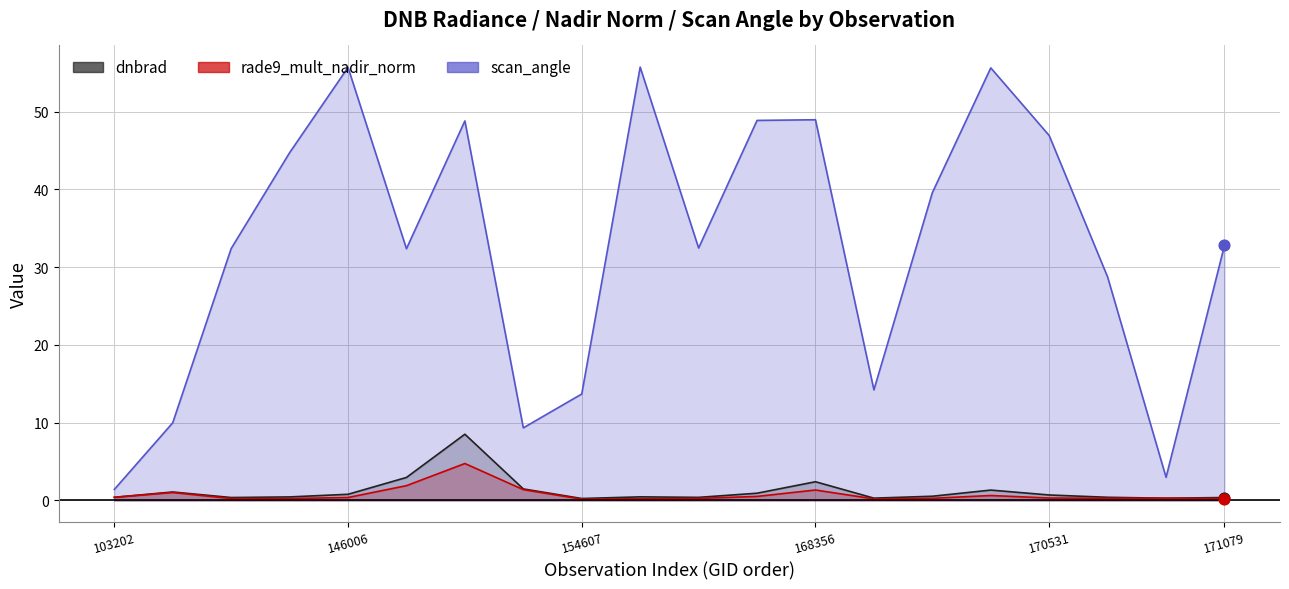

Which series contains the highest Y value?

scan_angle